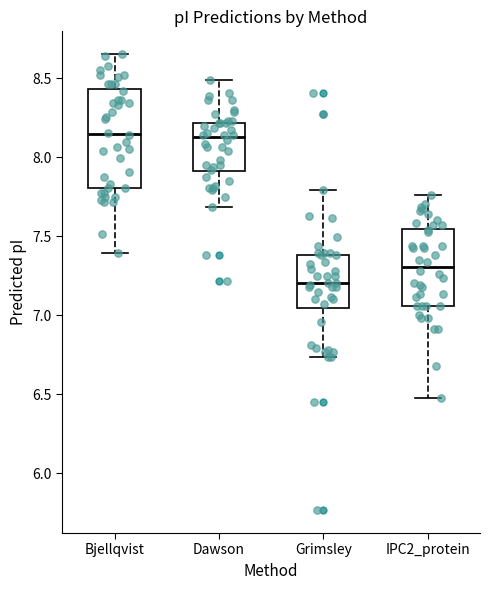

Which box is the tallest, from its lower edge to its upper edge?

Bjellqvist